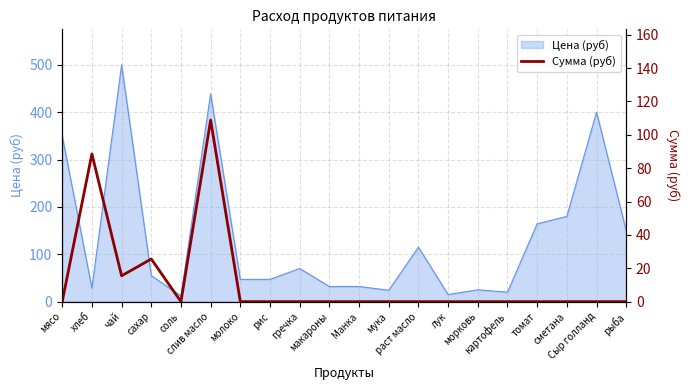

Reading right to left, extract all data points from this chart.

рыба=0.0	Сыр голланд=0.0	сметана=0.0	томат=0.0	картофель=0.0	морковь=0.0	лук=0.0	раст масло=0.0	мука=0.0	Манка=0.0	макароны=0.0	гречка=0.0	рис=0.0	молоко=0.0	слив масло=108.8	соль=0.0	сахар=25.6	чай=15.5	хлеб=88.6	мясо=0.0